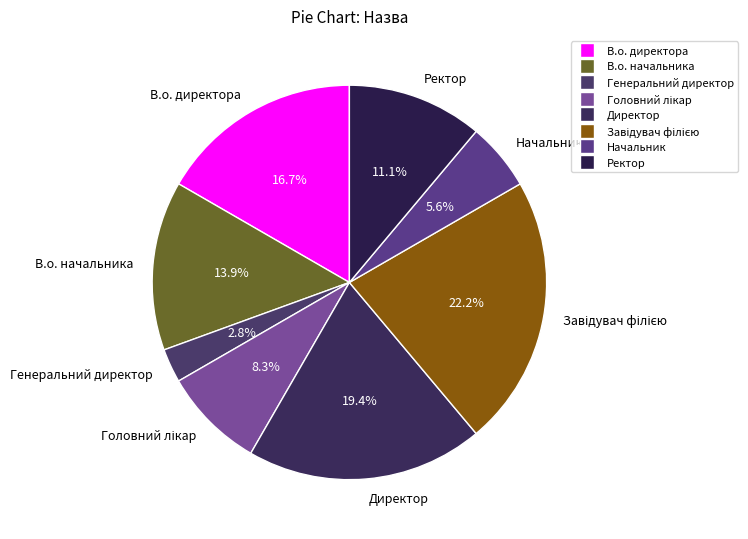

Which slice is the smallest?

Генеральний директор